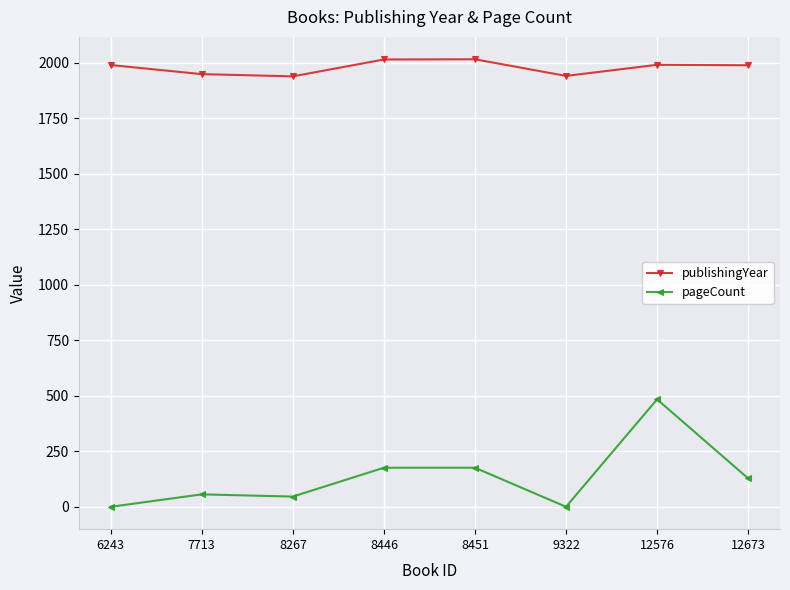

Does the chart have visible grid lines?

Yes